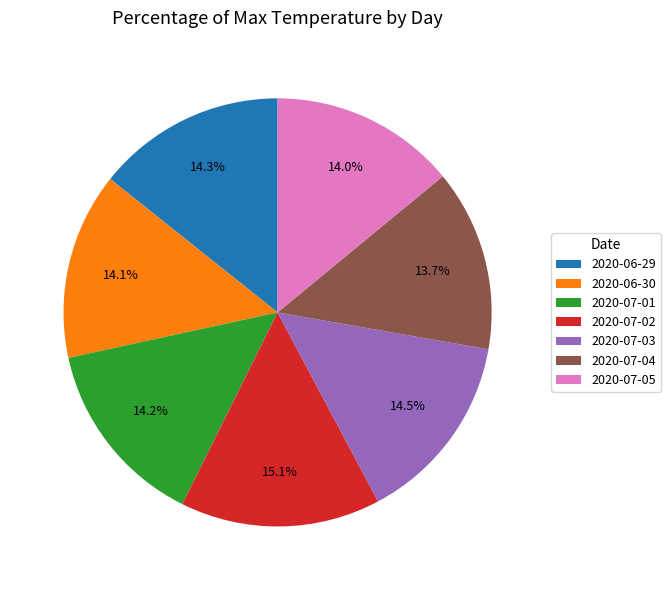

How many slices are in this pie chart?

7